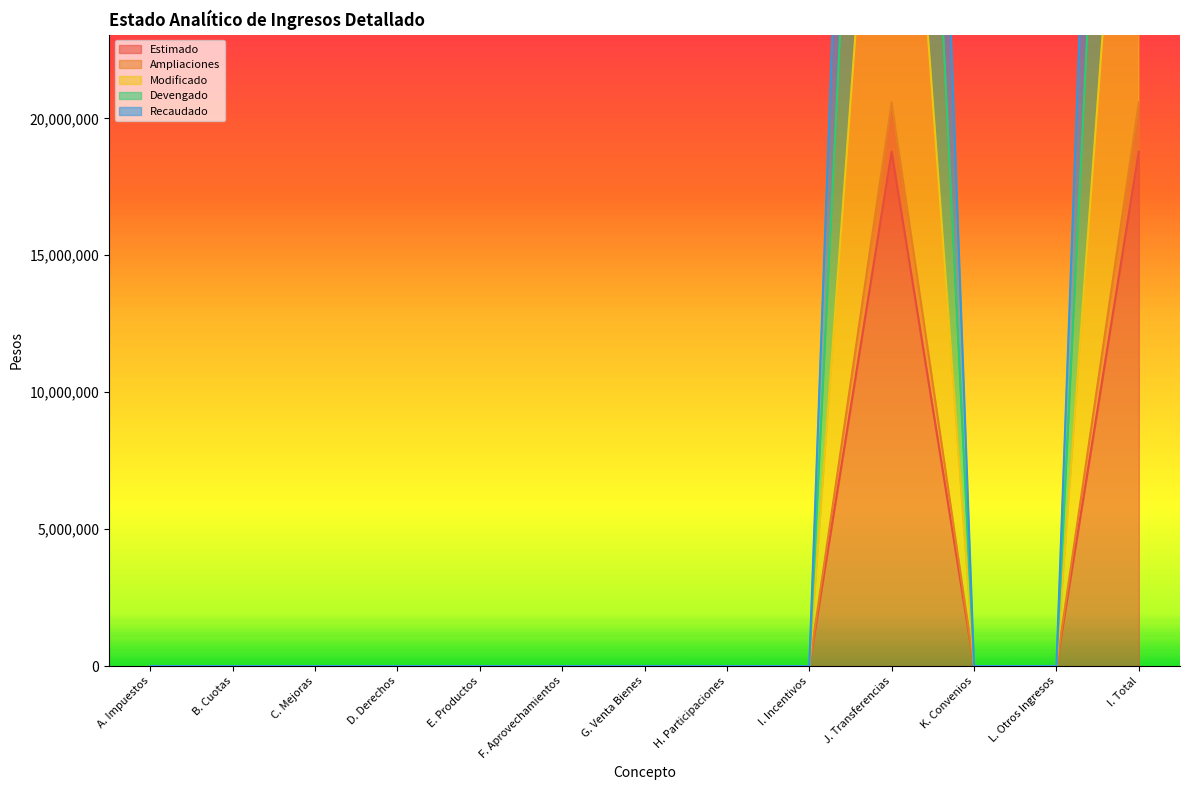

What are all the series names shown in the legend?

Estimado, Ampliaciones, Modificado, Devengado, Recaudado